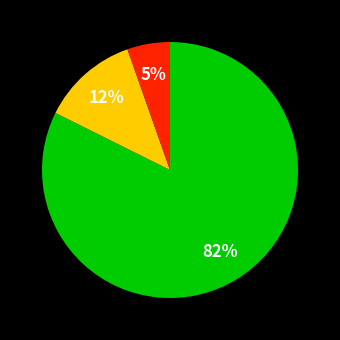

To the nearest percent, what is the average slice percentage?

33%